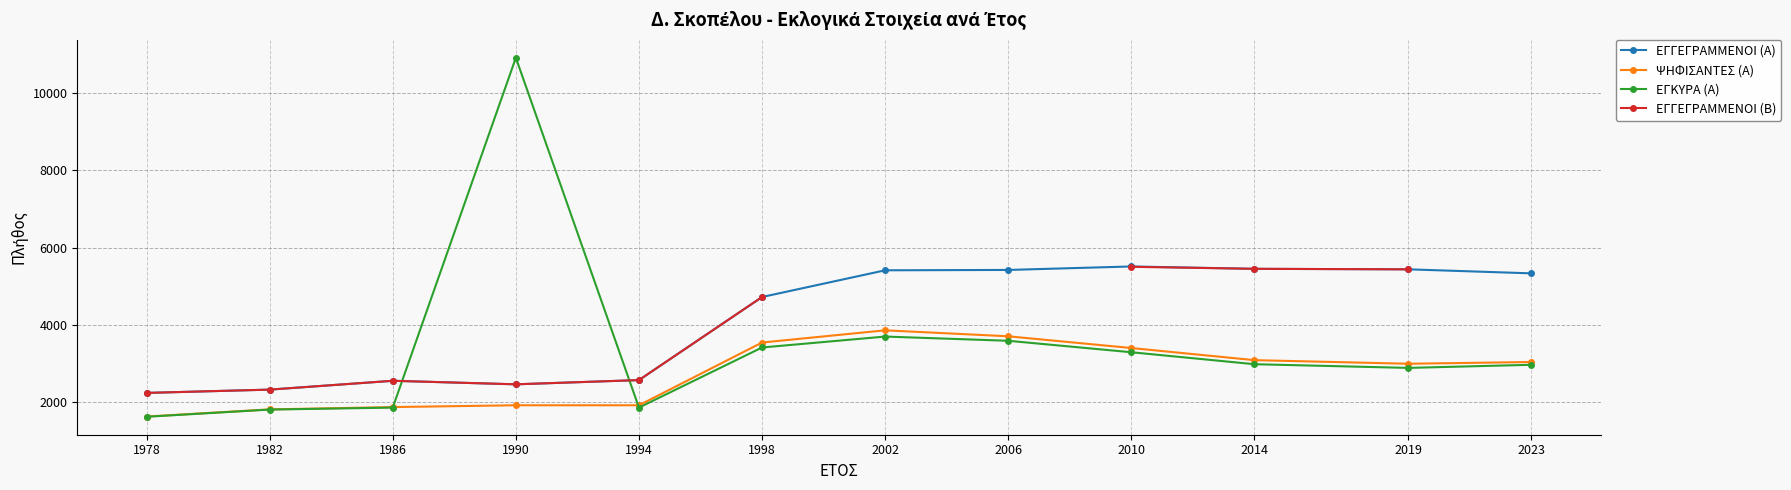

Which has a higher value, 2006 or 2014?

2014